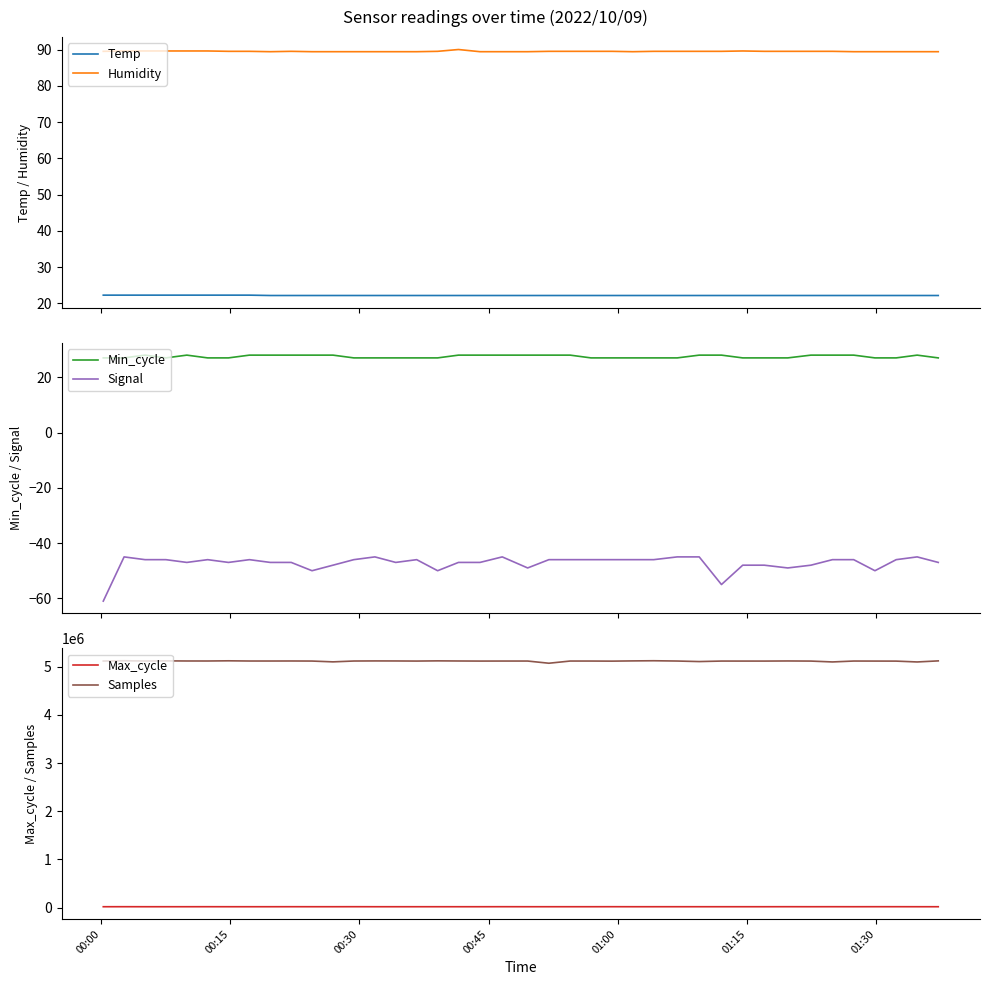

True or false: Humidity and Temp intersect in this chart.

False